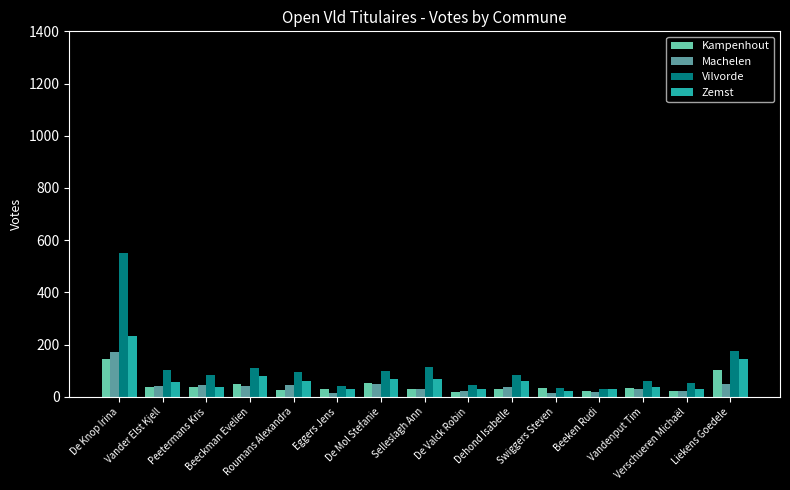

What is the highest value of the Vilvorde series?

550